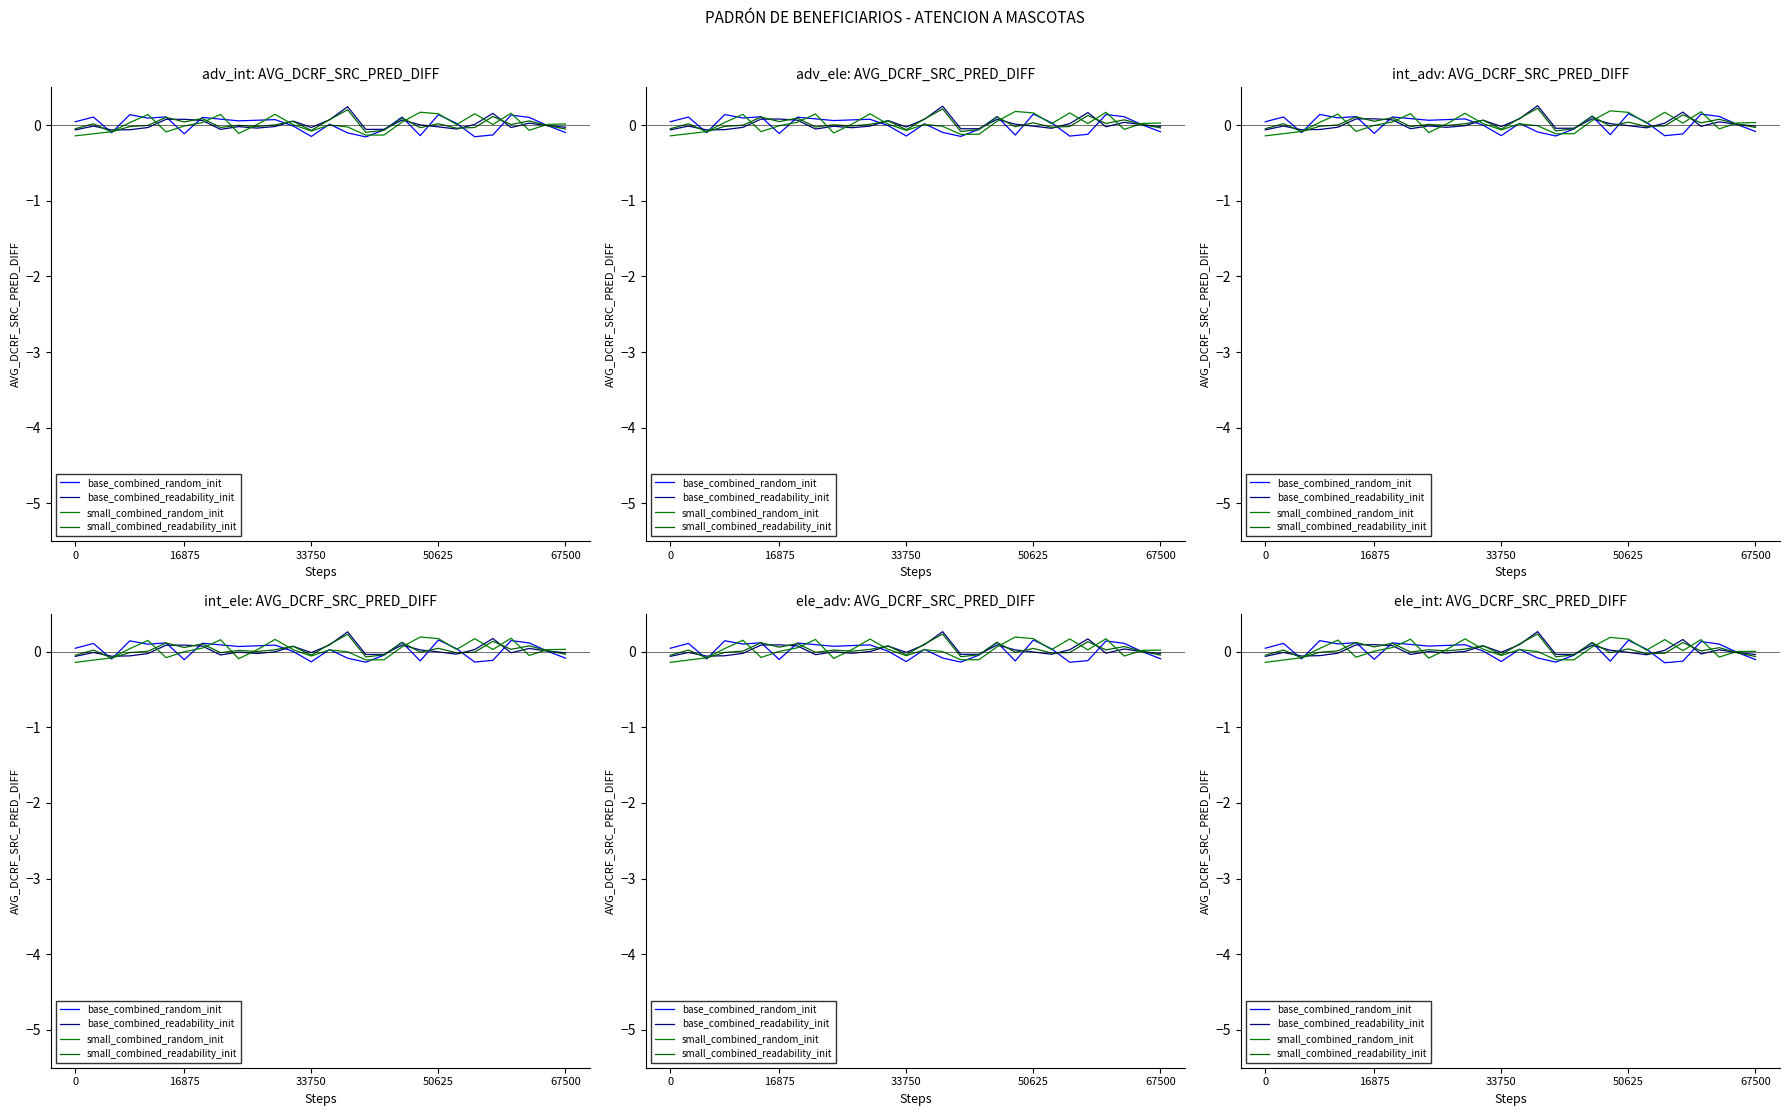

True or false: base_combined_readability_init and small_combined_random_init cross at least once.

True